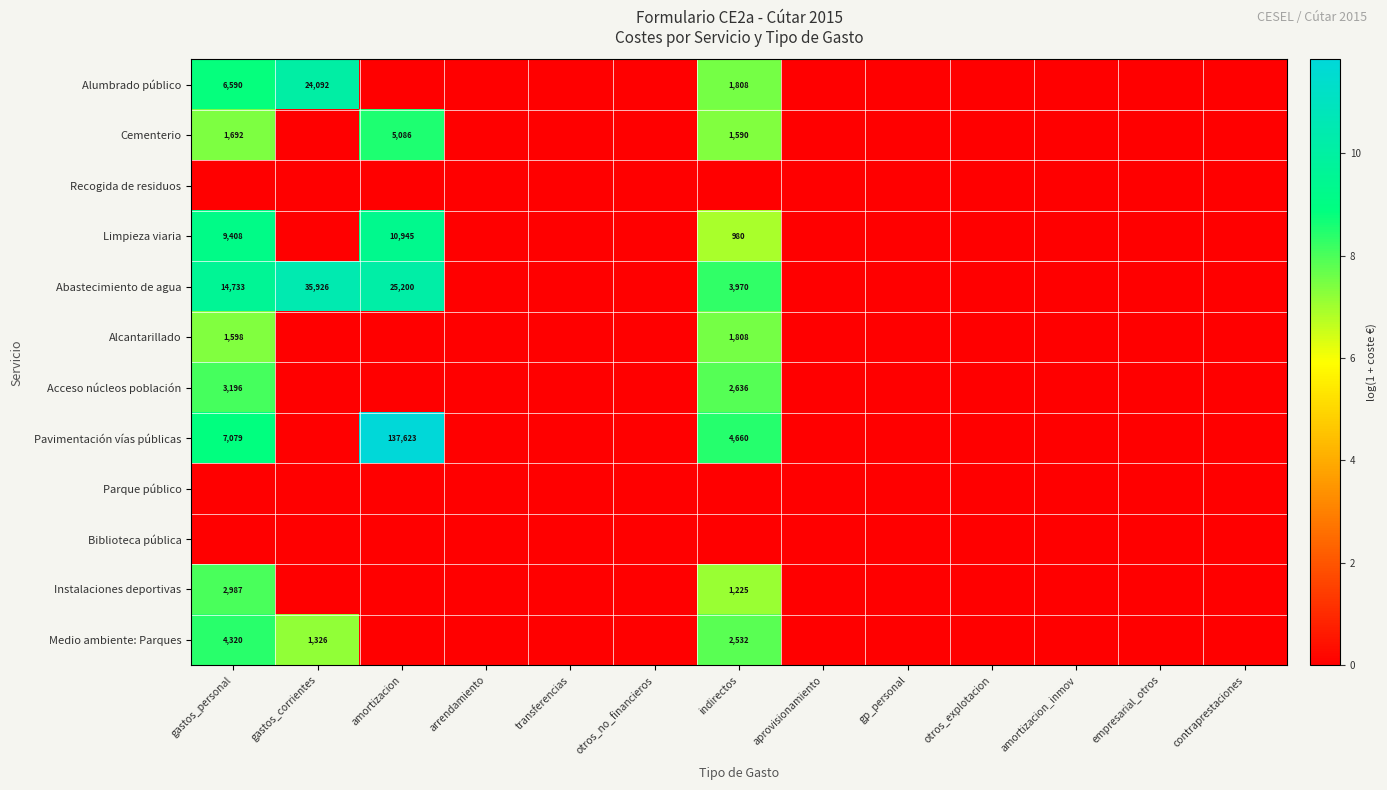

Is it true that Cementerio equals 1692 at gastos_personal?

True